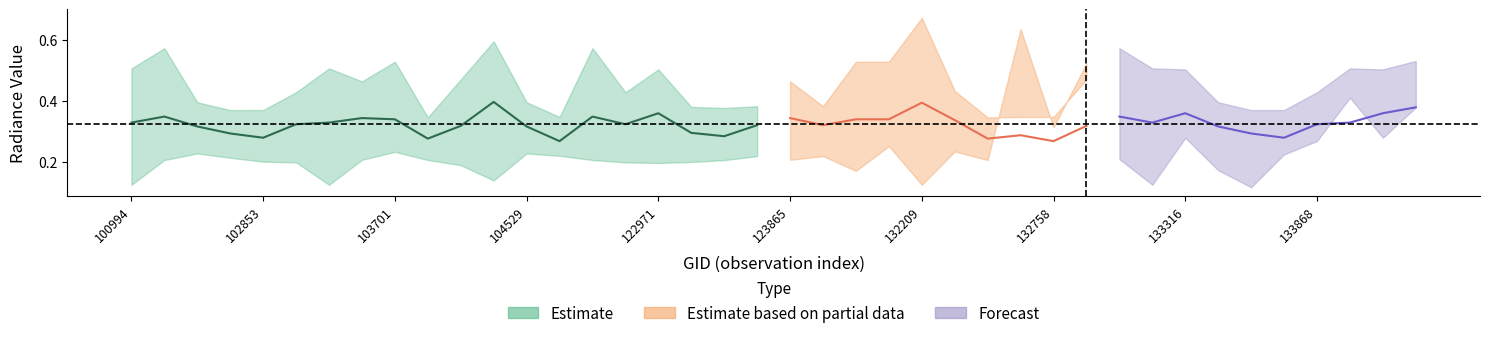

True or false: rade9_bin_1q has a value of 0.2 at 102732.

True